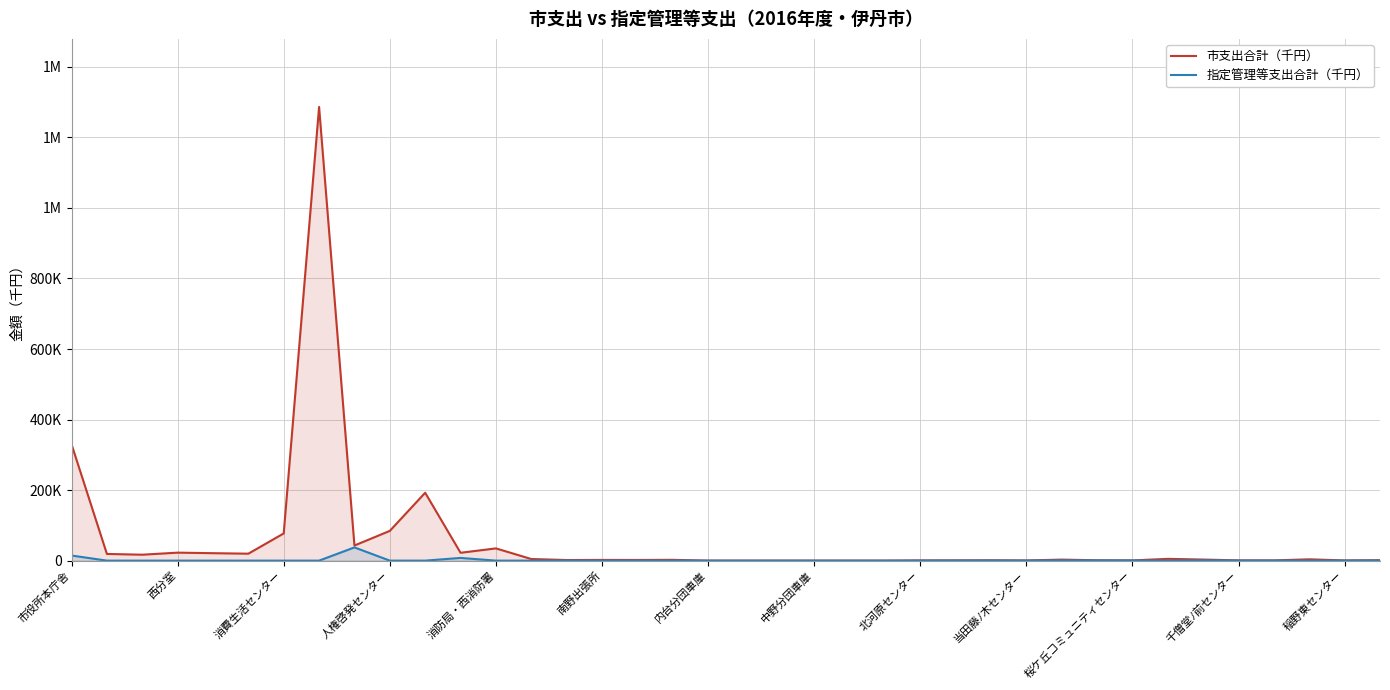

Is the value of 市支出合計（千円） at 33 greater than the value of 指定管理等支出合計（千円） at 37?

Yes